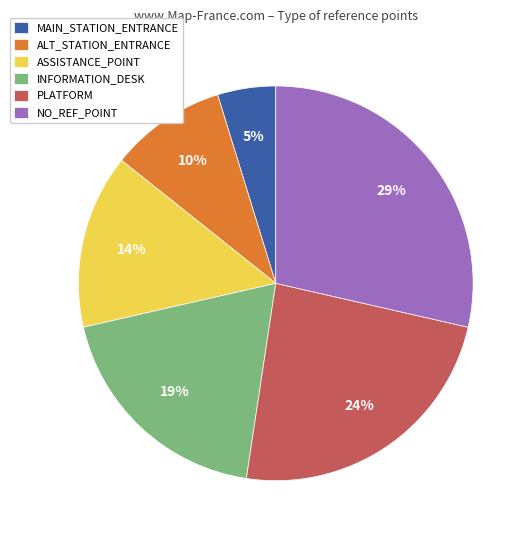

What percentage is the NO_REF_POINT slice, to the nearest percent?

29%